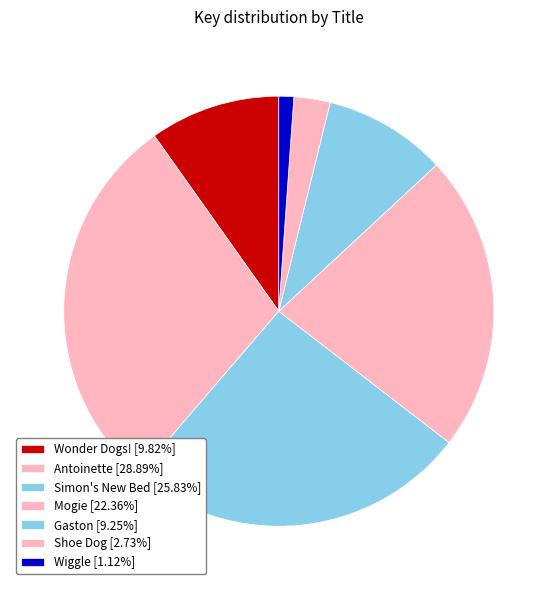

Does Wonder Dogs! represent more than half of the total?

No